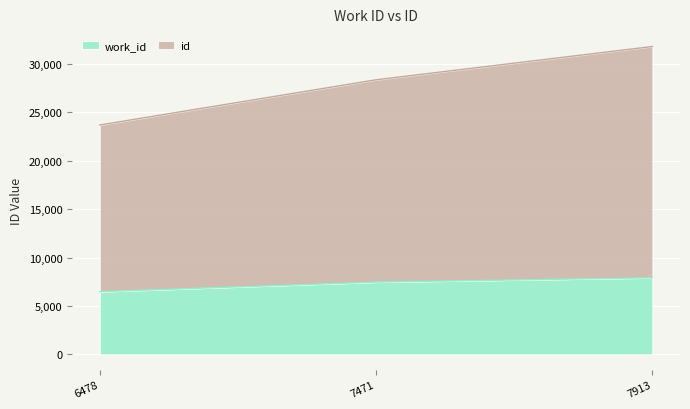

What is the difference between the maximum and second lowest values in the id series?

3439